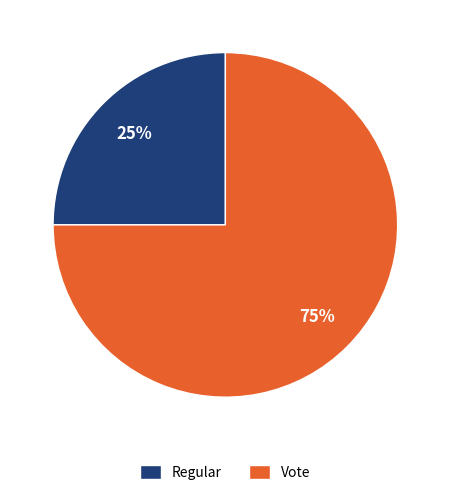

Which slice is the largest?

Vote